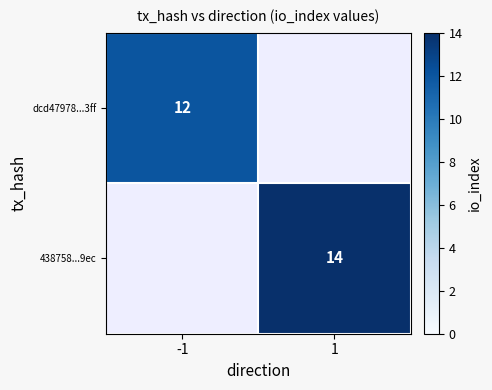

How many series are shown in this chart?

2